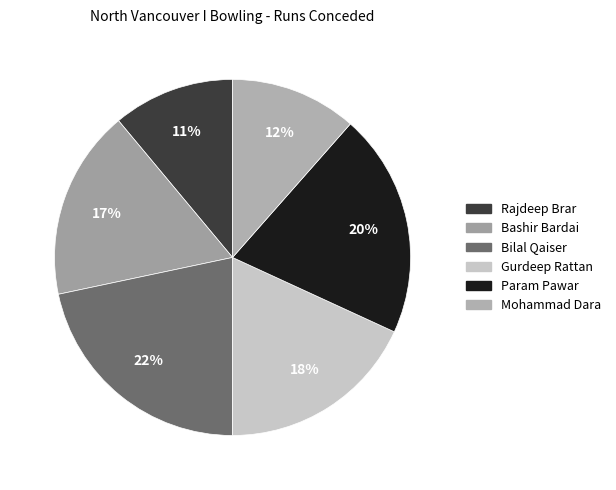

What is the total percentage of Rajdeep Brar and Bilal Qaiser?

32.7%